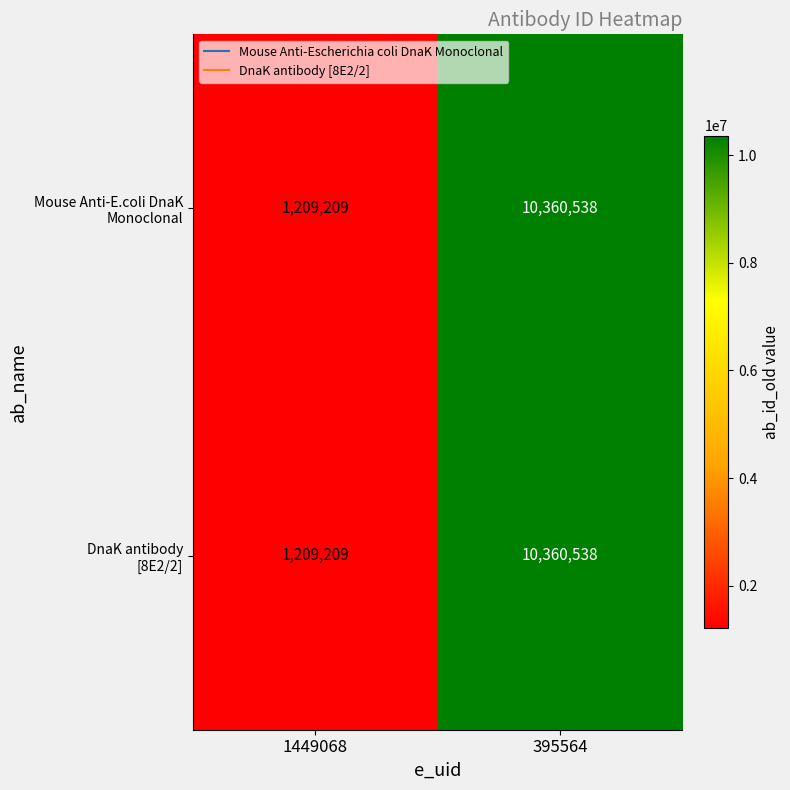

What is the smallest value displayed?

1209209